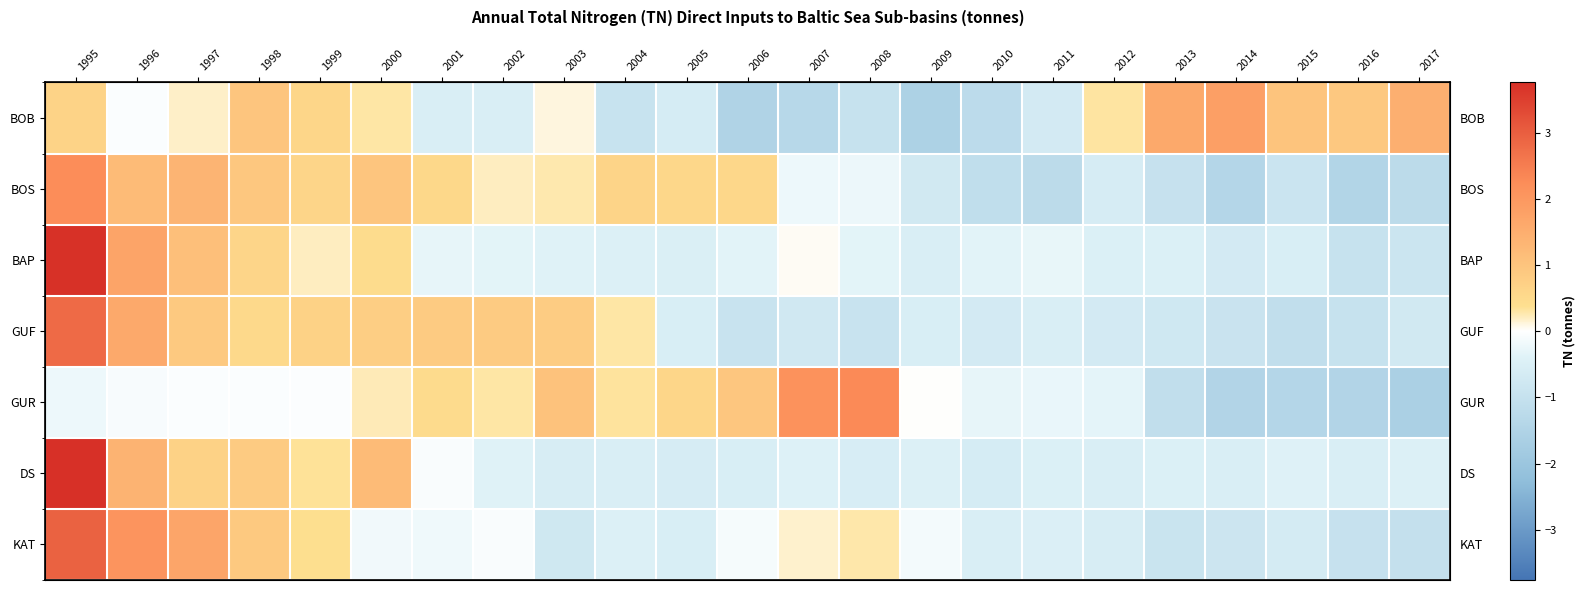

Between 2008 and 2012, which series saw the biggest shift?

GUR